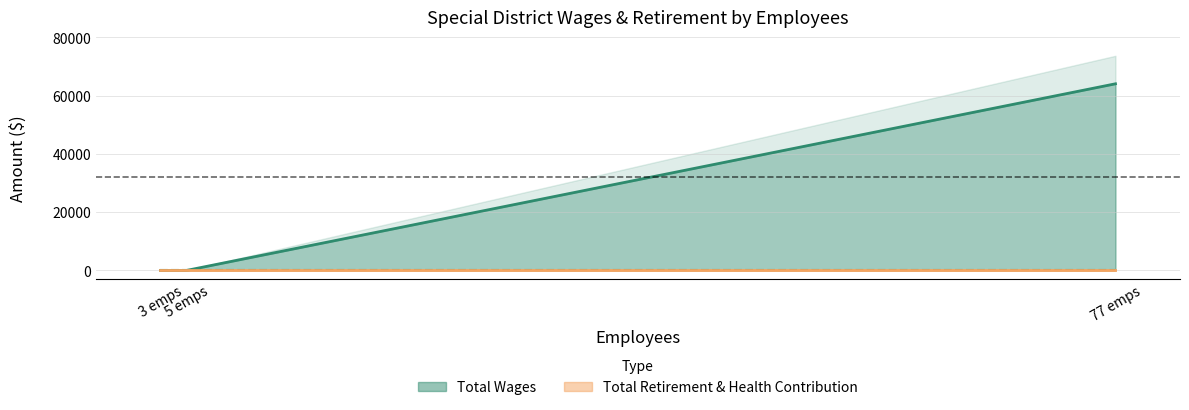

List the series in order of their peak value, highest first.

Total Wages, Total Retirement & Health Contribution